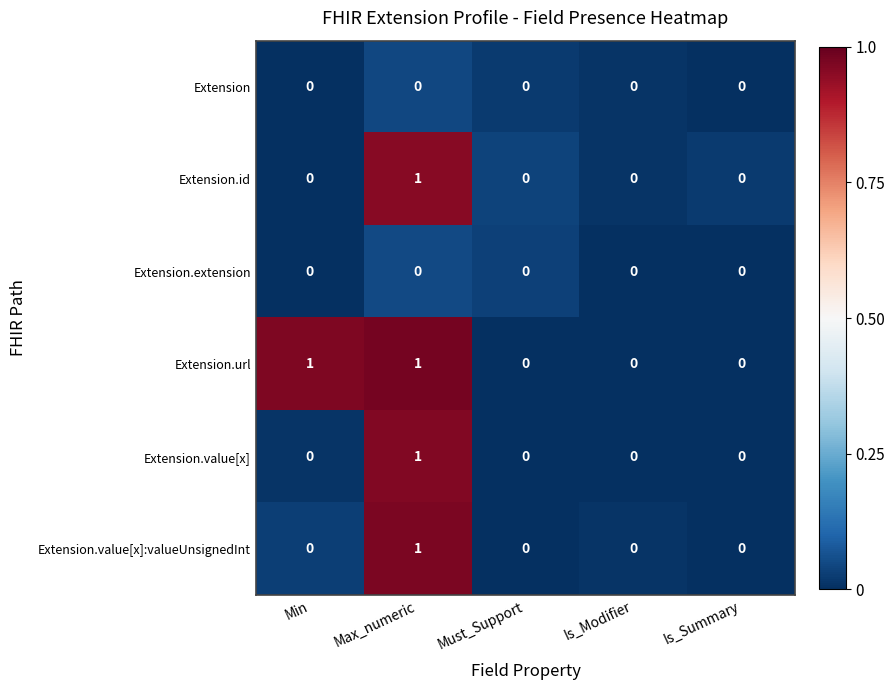

Which series changed the most between Min and Must_Support?

Extension.url